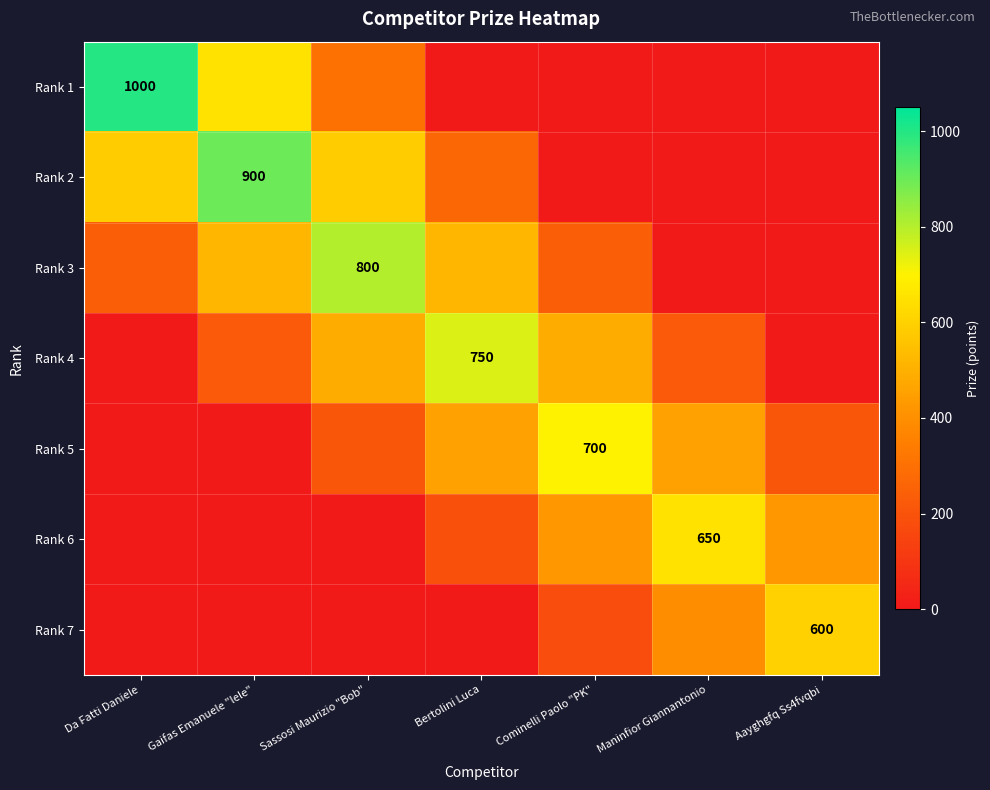

Is the value of Rank 7 at Aayghgfq Ss4fvqbi greater than the value of Rank 3 at Sassosi Maurizio "Bob"?

No